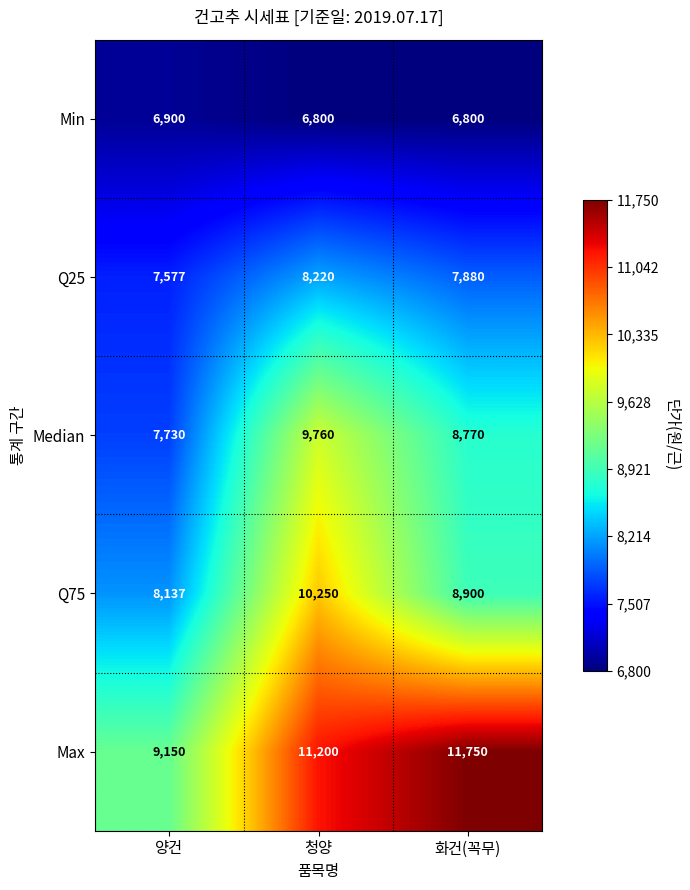

How many data points in Max are less than 11200?

1